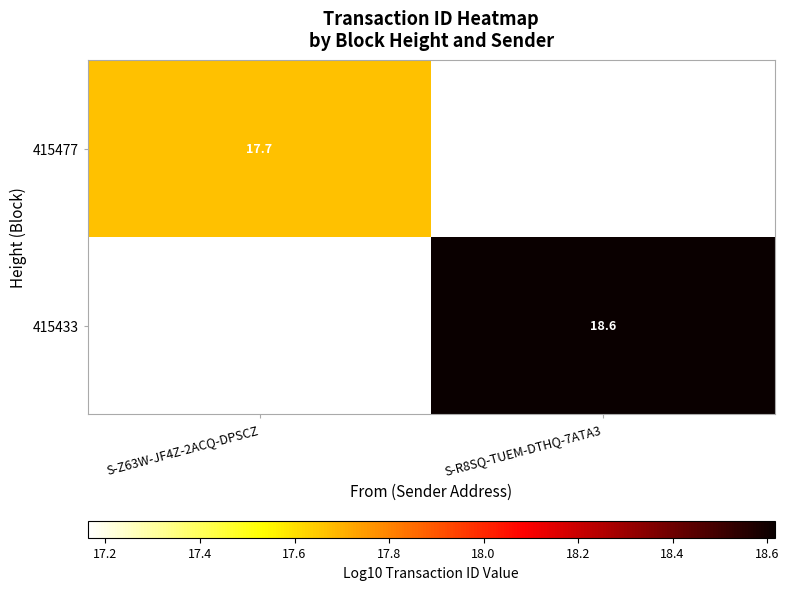

Is the value of 415477 at S-Z63W-JF4Z-2ACQ-DPSCZ greater than the value of 415433 at S-R8SQ-TUEM-DTHQ-7ATA3?

No